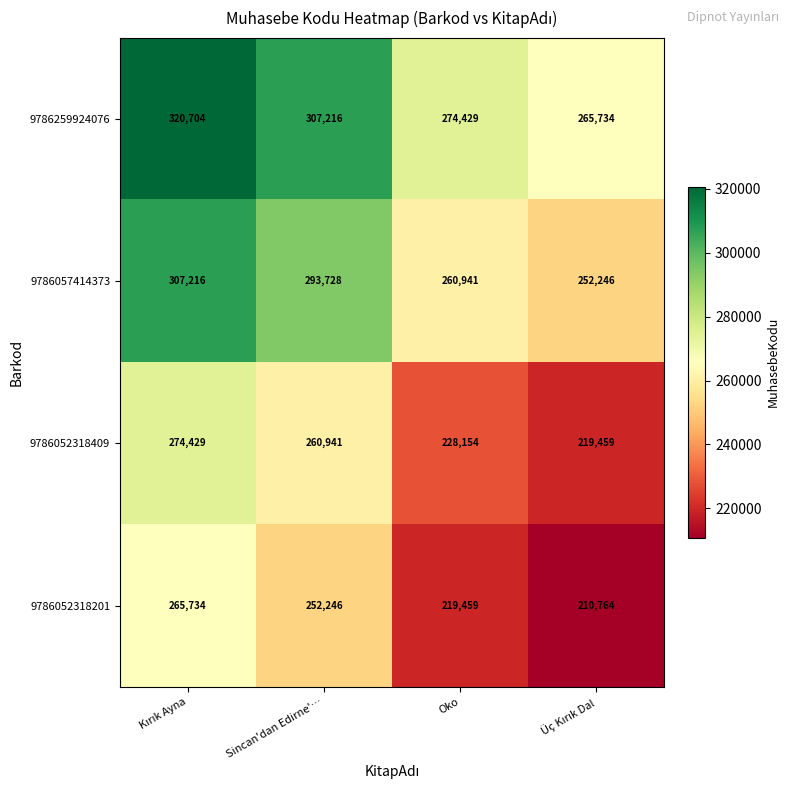

The value of 9786052318409 at Sincan'dan Edirne'… is 350858. True or false?

False